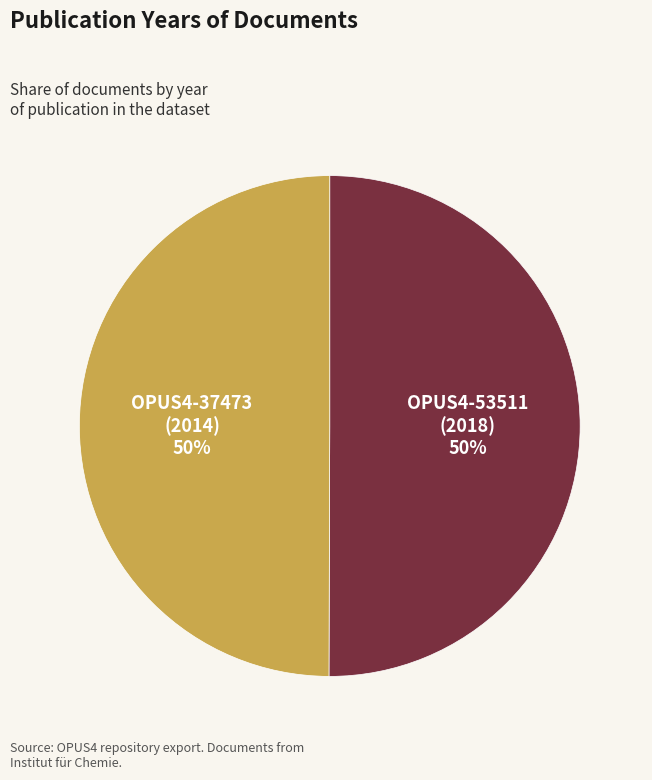

How many slices are in this pie chart?

2